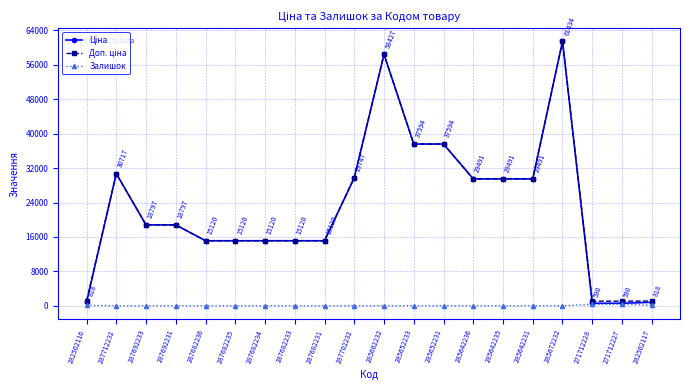

Count the number of data series in this chart.

3